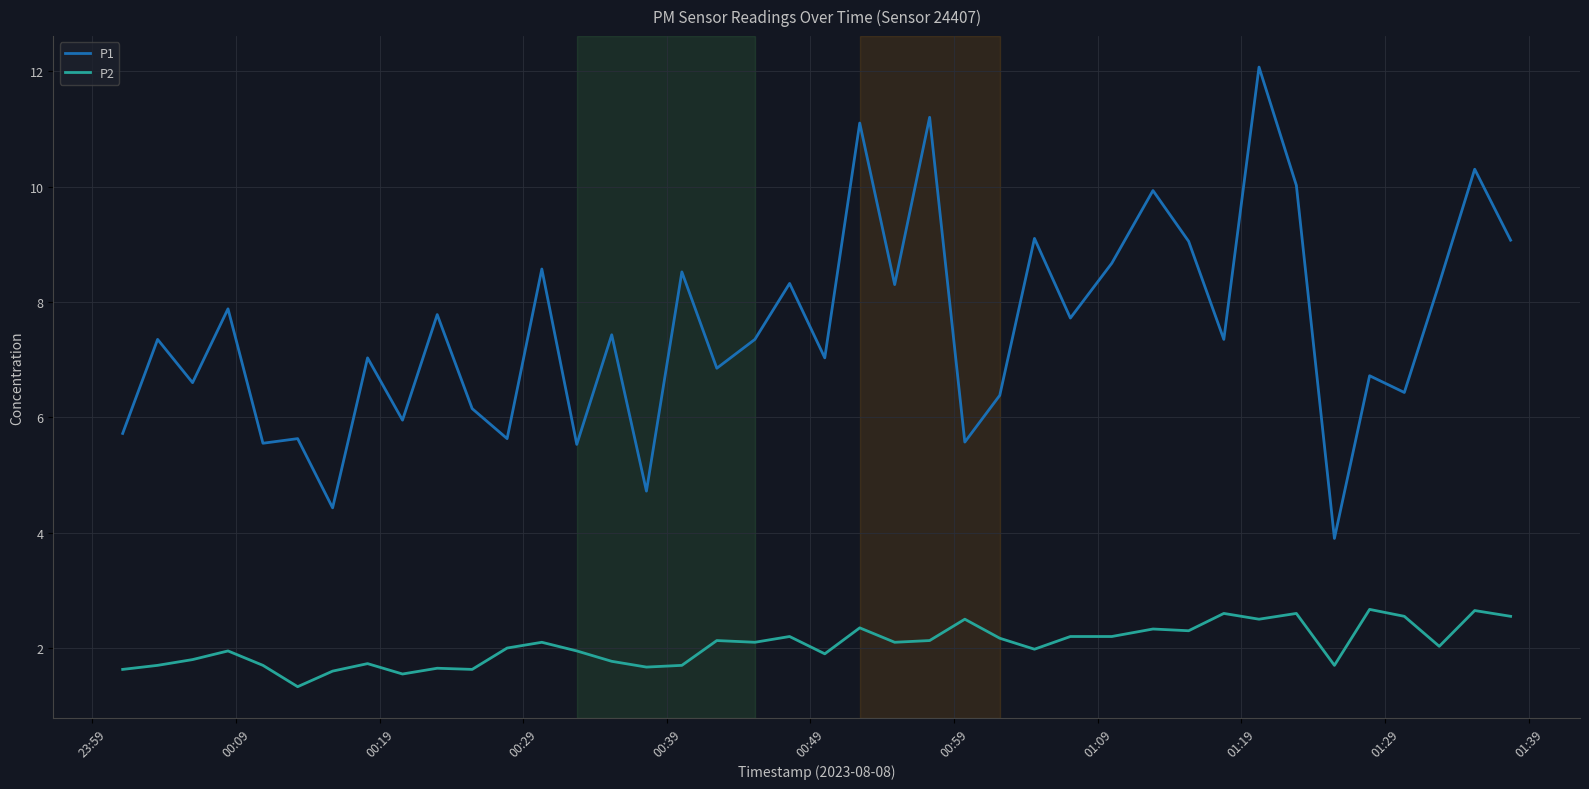

Rank the series by their maximum value, from highest to lowest.

P1, P2